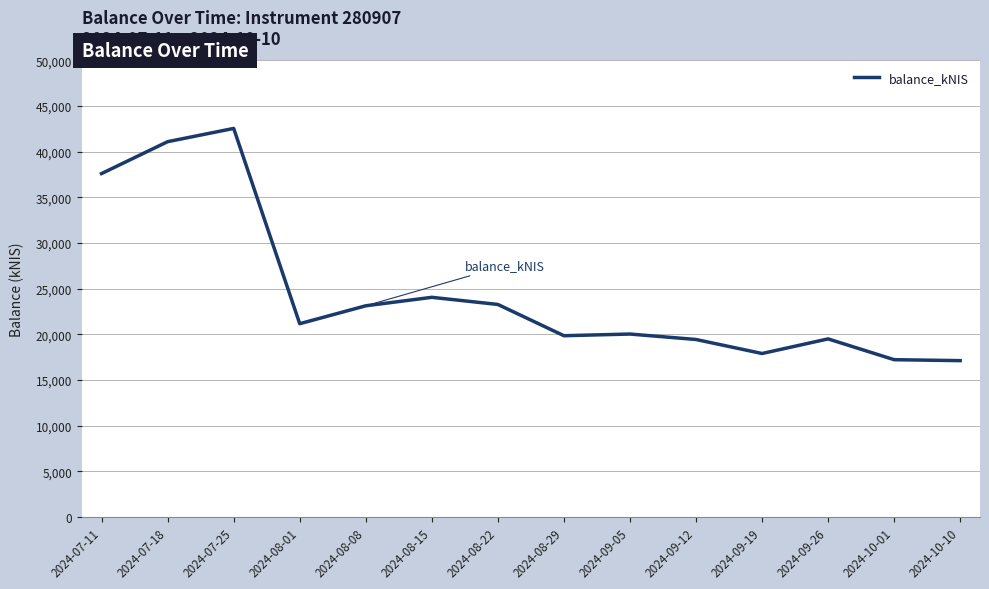

How many series are shown in this chart?

1